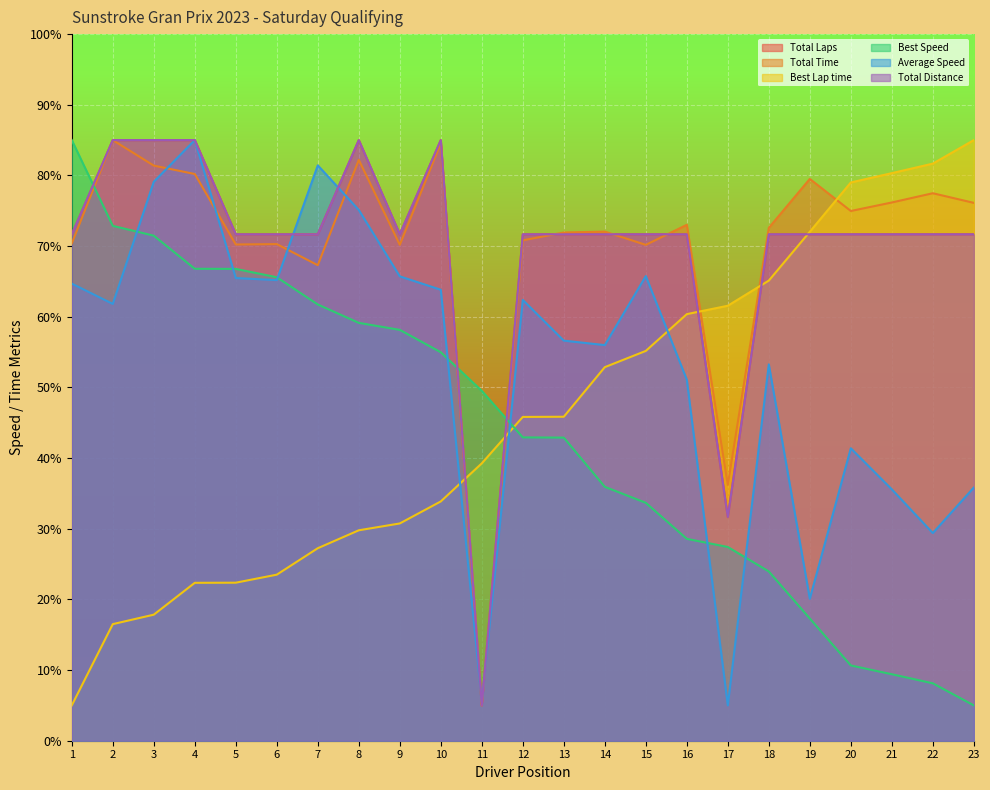

Does the chart display data point markers on the line(s)?

No